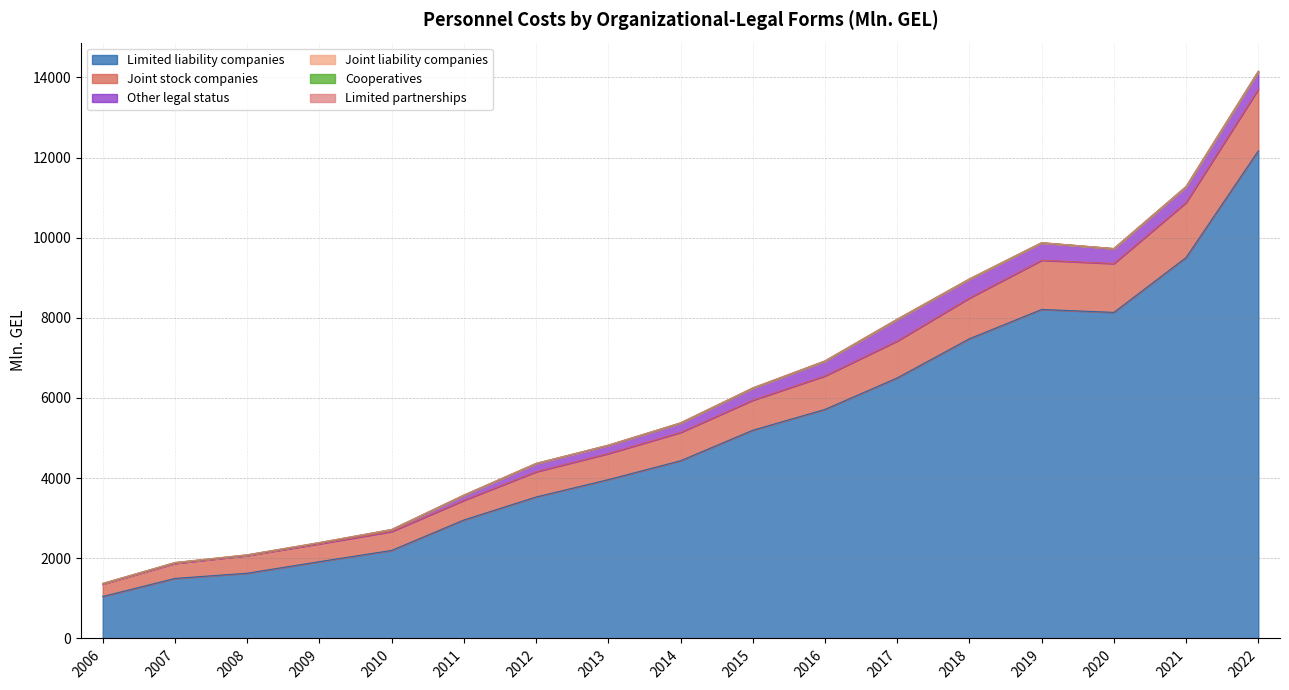

List the labels in order of Other legal status value, largest first.

2017, 2018, 2022, 2019, 2021, 2016, 2020, 2015, 2014, 2012, 2013, 2011, 2010, 2009, 2007, 2008, 2006